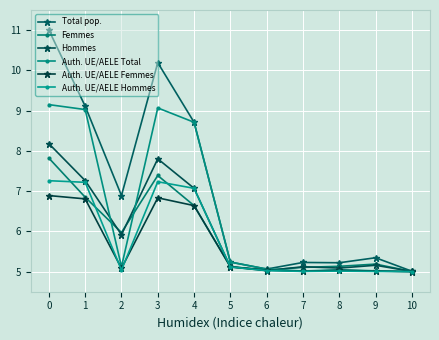

What is the difference between the maximum and minimum values in the Total pop. series?

6.0